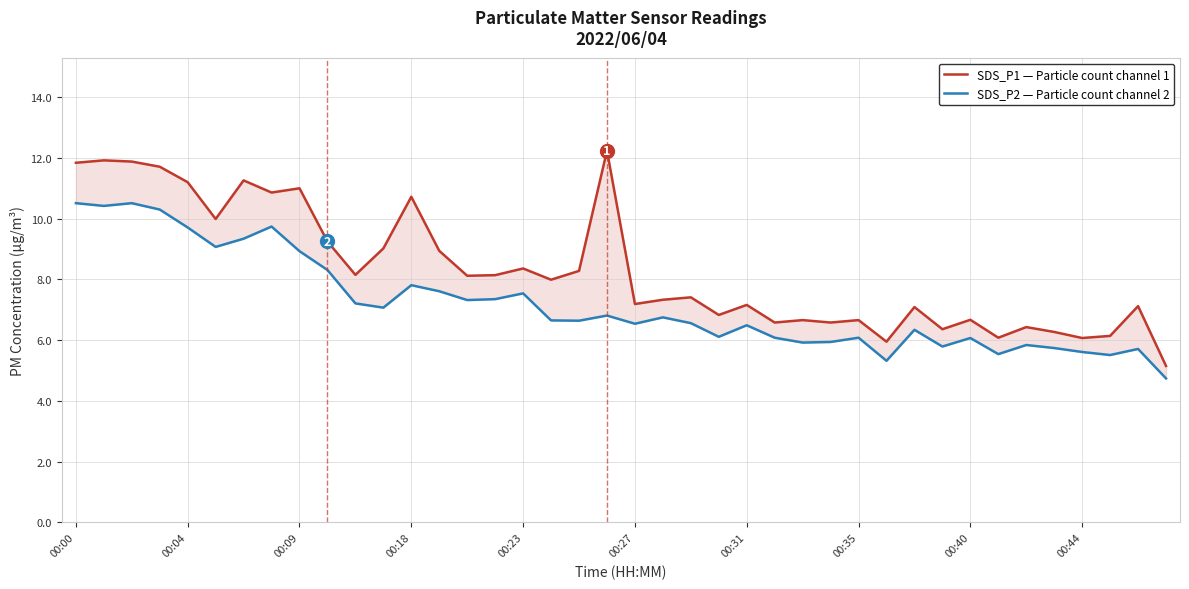

Rank the series by their average value, from highest to lowest.

SDS_P1 — Particle count channel 1, SDS_P2 — Particle count channel 2